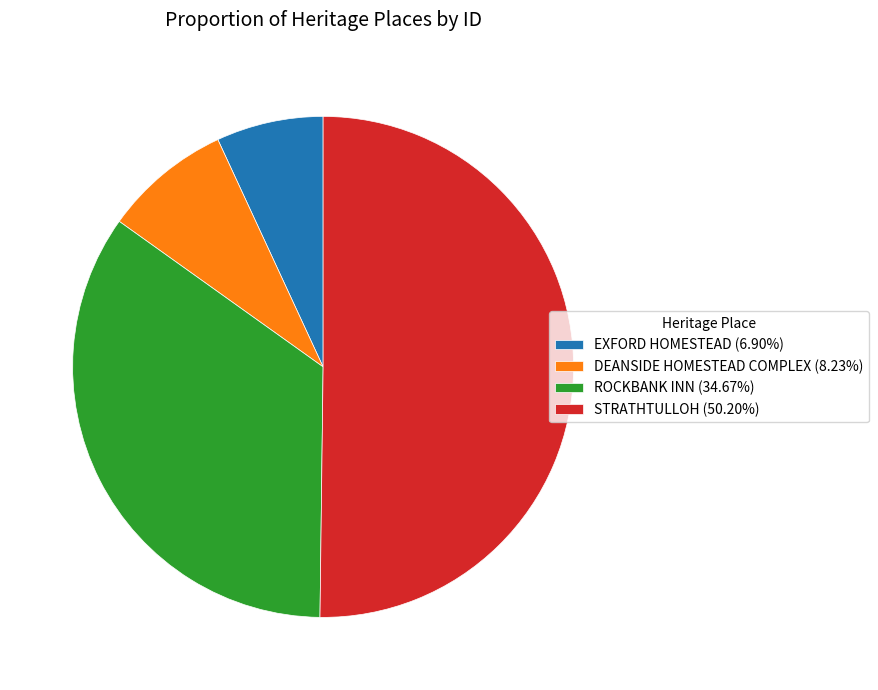

Count the number of slices in the pie.

4